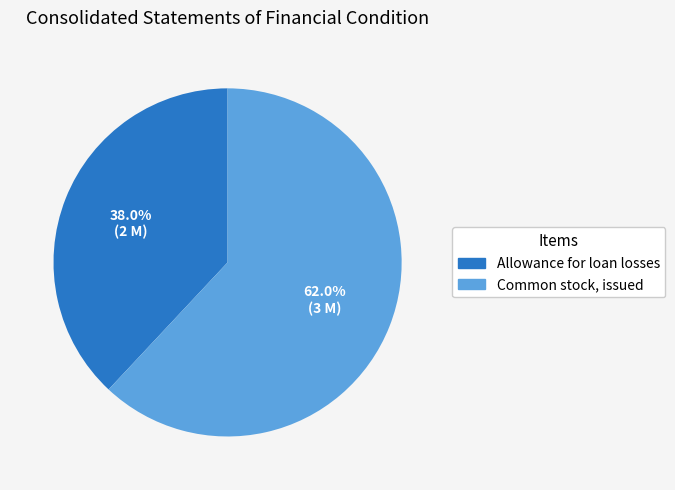

True or false: Common stock, issued accounts for 62% of the total.

True